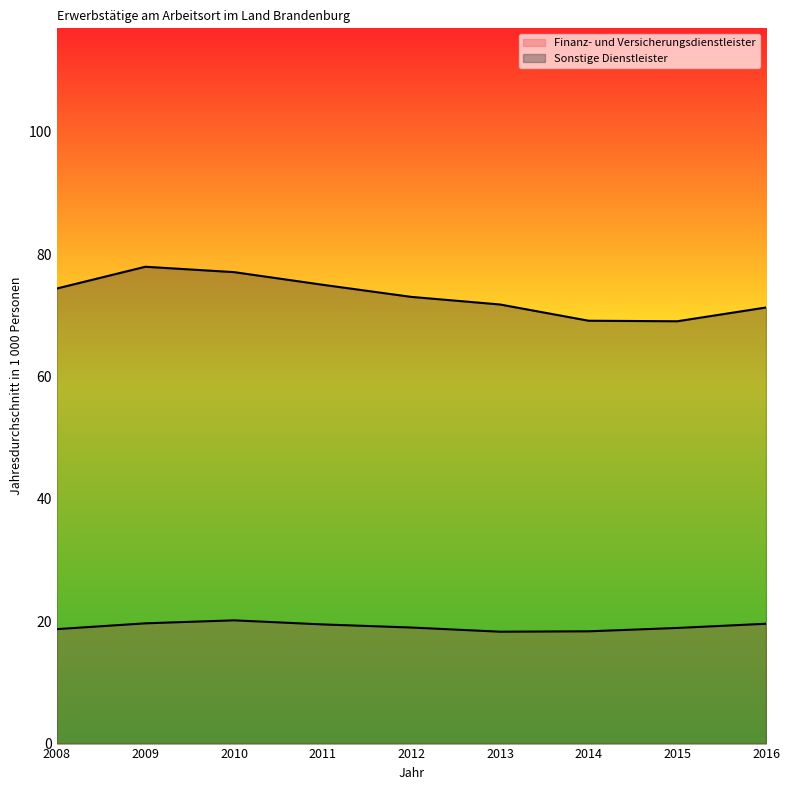

How many values in the Sonstige Dienstleister series exceed 72?

5